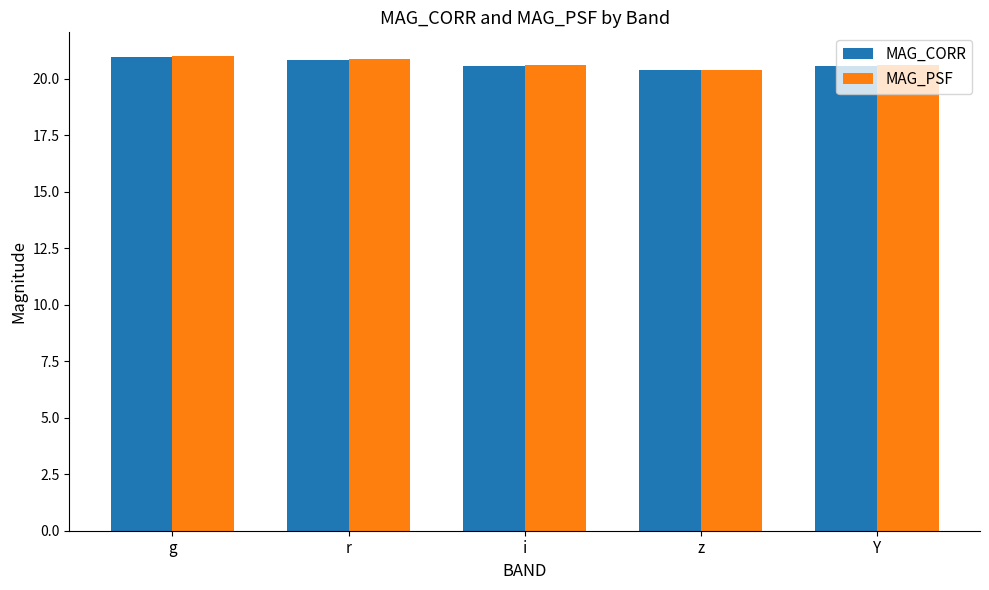

Reading right to left, extract all data points from this chart.

MAG_CORR: 20.6	20.4	20.6	20.8	20.9
MAG_PSF: 20.6	20.4	20.6	20.9	21.0